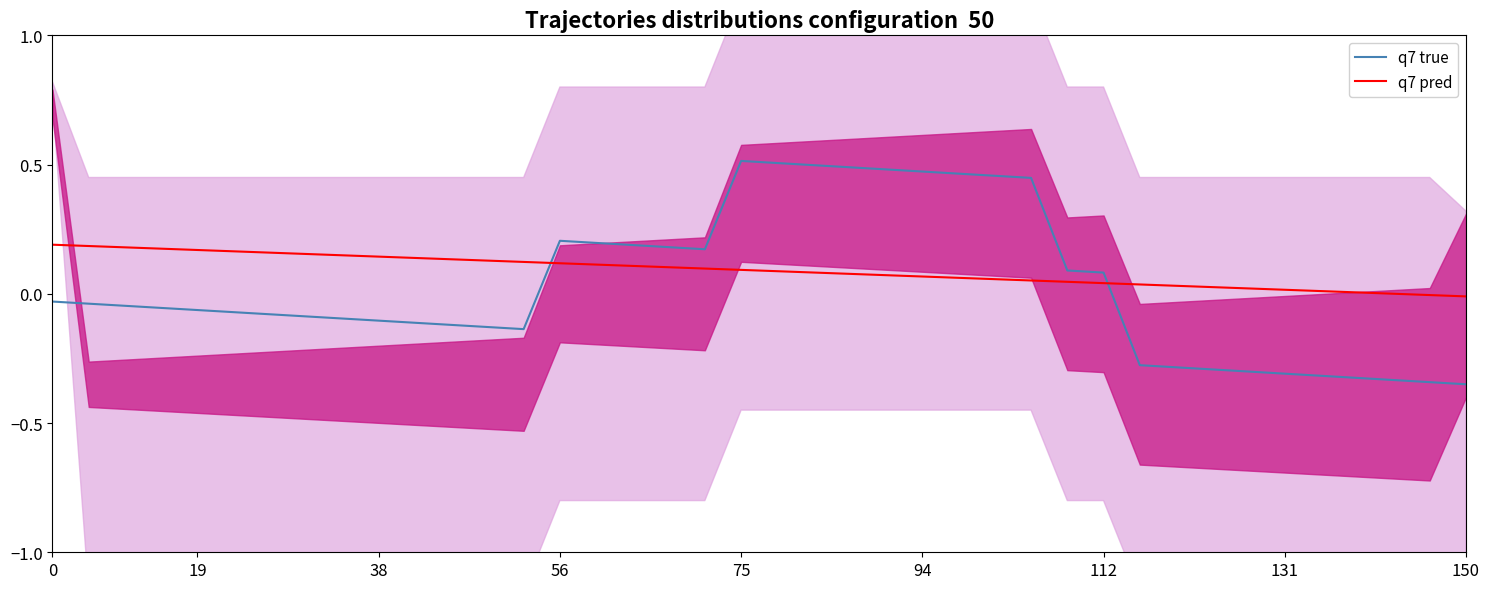

Reading right to left, list all the values displayed in this chart.

q7 true: -0.3	-0.3	-0.3	-0.3	-0.3	-0.3	-0.3	-0.3	-0.3	-0.3	0.1	0.1	0.4	0.5	0.5	0.5	0.5	0.5	0.5	0.5	0.5	0.2	0.2	0.2	0.2	0.2	-0.1	-0.1	-0.1	-0.1	-0.1	-0.1	-0.1	-0.1	-0.1	-0.1	-0.1	-0.0	-0.0	-0.0
q7 pred: -0.0	-0.0	0.0	0.0	0.0	0.0	0.0	0.0	0.0	0.0	0.0	0.0	0.1	0.1	0.1	0.1	0.1	0.1	0.1	0.1	0.1	0.1	0.1	0.1	0.1	0.1	0.1	0.1	0.1	0.1	0.1	0.1	0.2	0.2	0.2	0.2	0.2	0.2	0.2	0.2